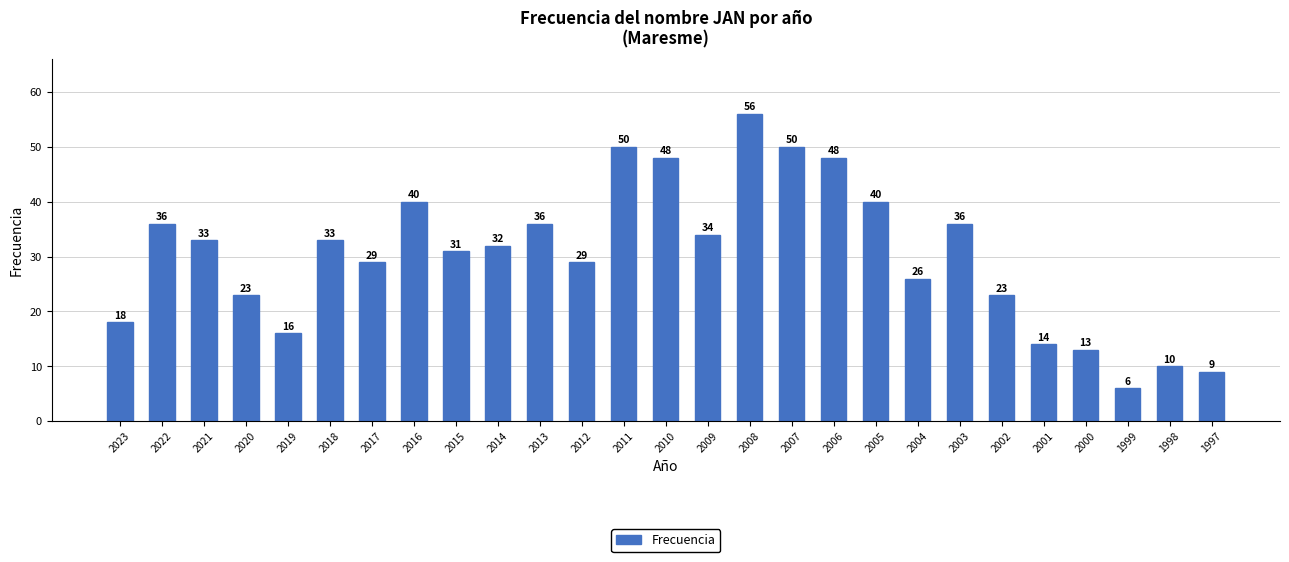

How many values are below 32?

13